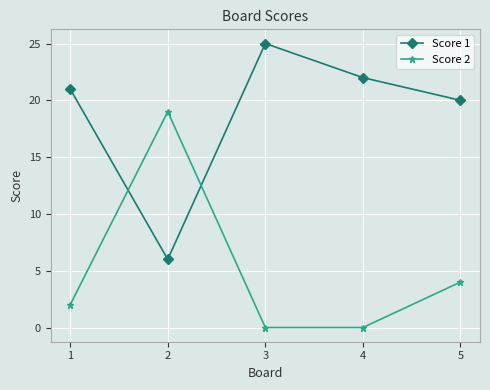

What is the total value across all series at 1?

23